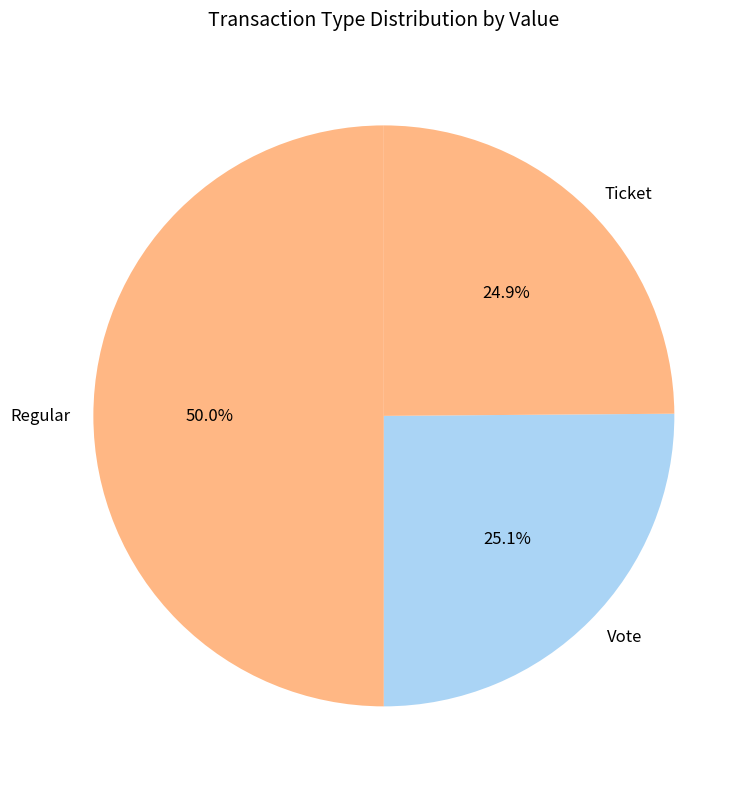

Which category has the biggest portion of the pie?

Regular